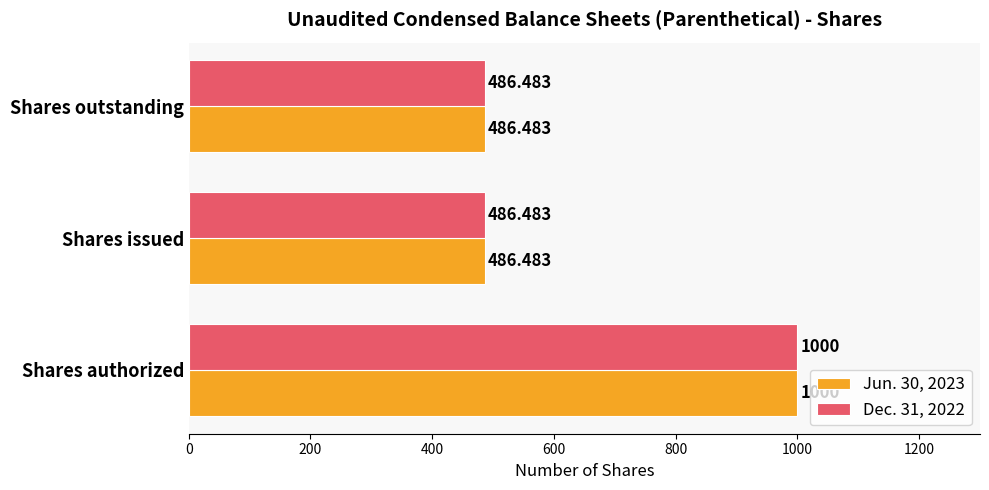

At which label does Dec. 31, 2022 reach its peak?

Shares authorized